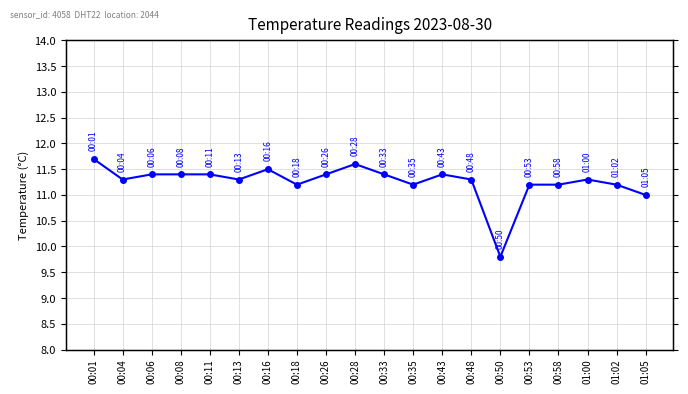

Reading left to right, extract all data points from this chart.

11.7	11.3	11.4	11.4	11.4	11.3	11.5	11.2	11.4	11.6	11.4	11.2	11.4	11.3	9.8	11.2	11.2	11.3	11.2	11.0